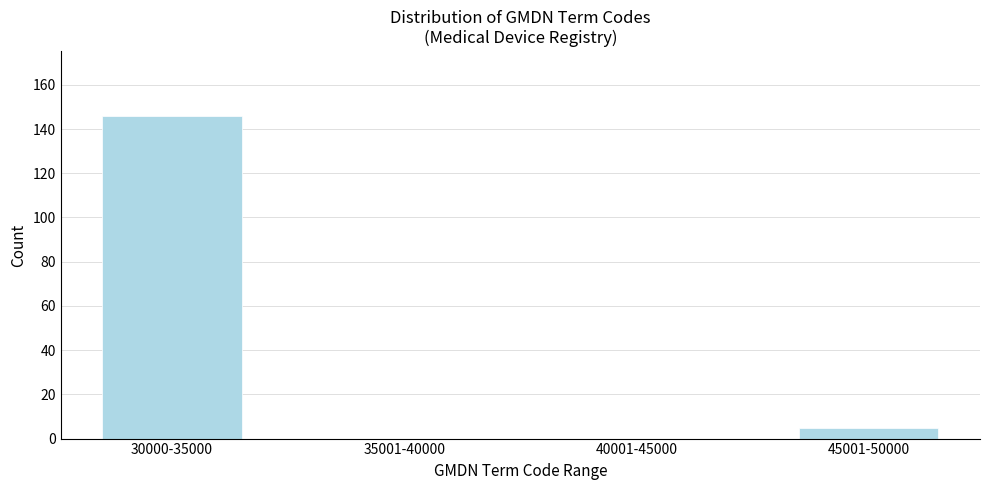

Reading left to right, list all the values displayed in this chart.

30000-35000=146	35001-40000=0	40001-45000=0	45001-50000=5